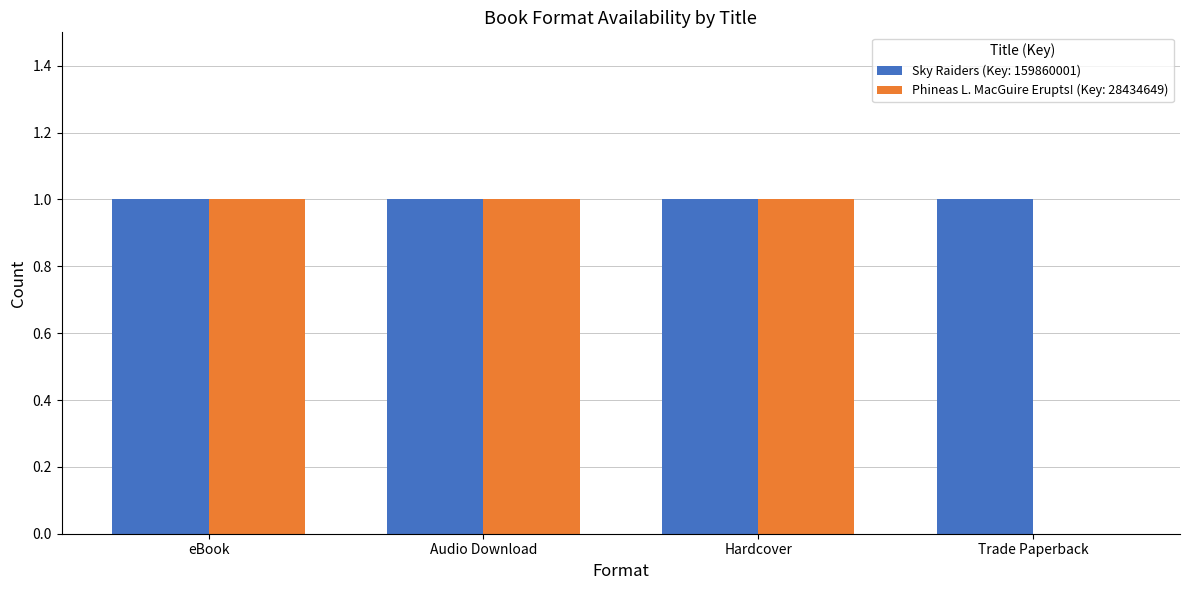

Reading left to right, extract all data points from this chart.

Sky Raiders (Key: 159860001): eBook=1	Audio Download=1	Hardcover=1	Trade Paperback=1
Phineas L. MacGuire Erupts! (Key: 28434649): eBook=1	Audio Download=1	Hardcover=1	Trade Paperback=0